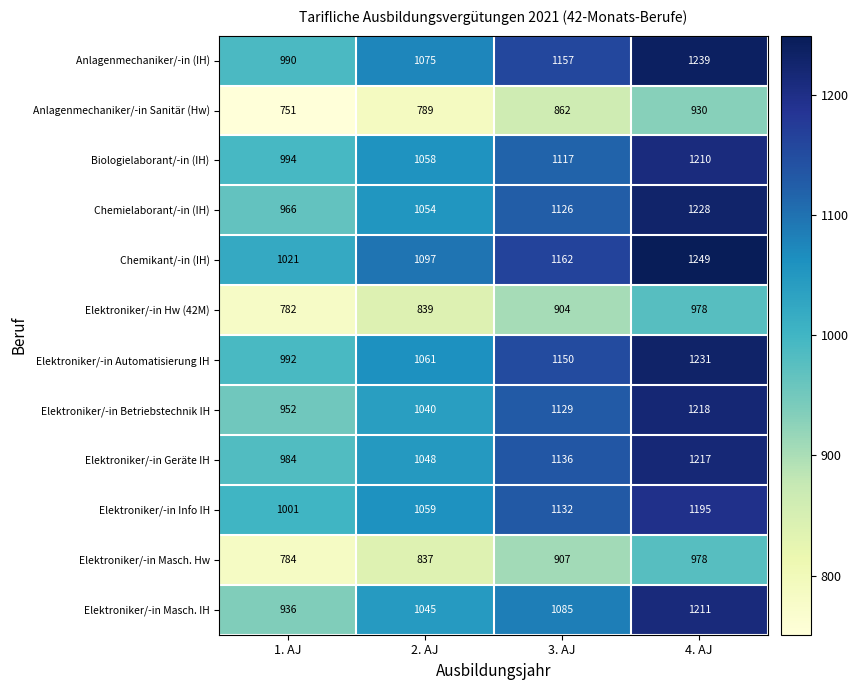

Which label corresponds to the largest value in the chart?

4. AJ